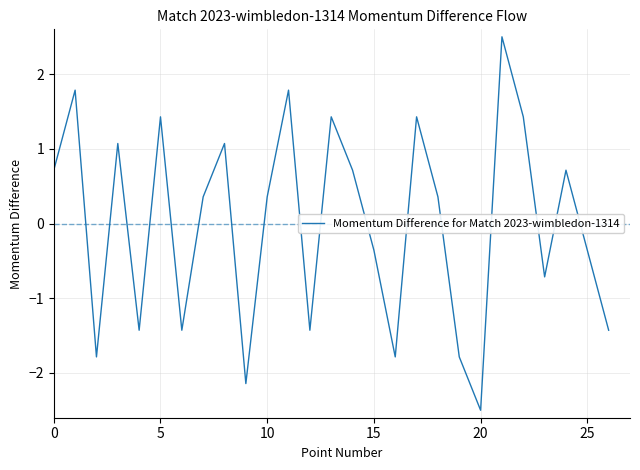

What is the difference between the maximum and minimum values?

5.0